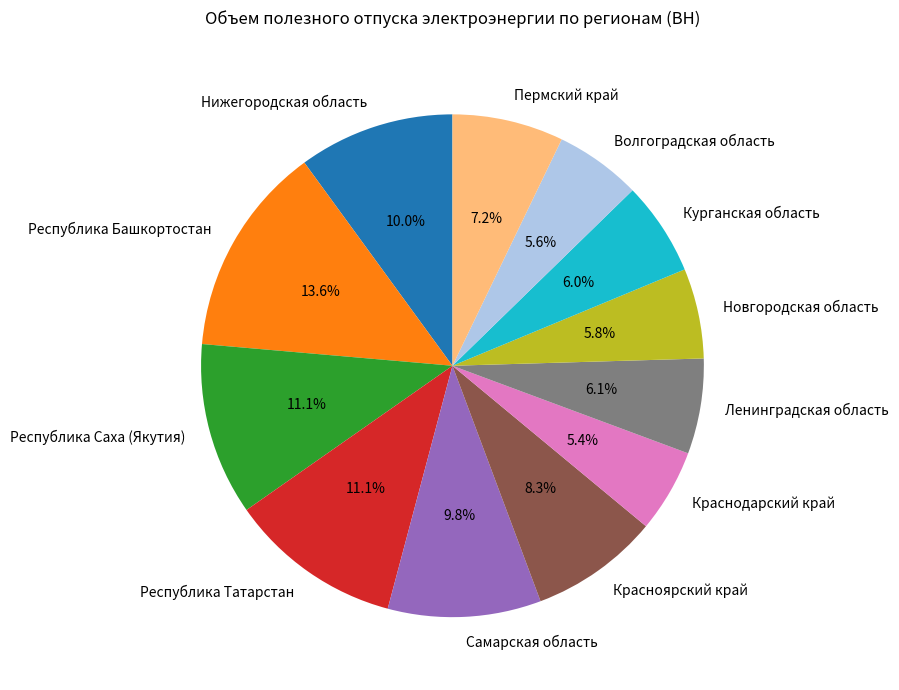

Which category has the biggest portion of the pie?

Республика Башкортостан